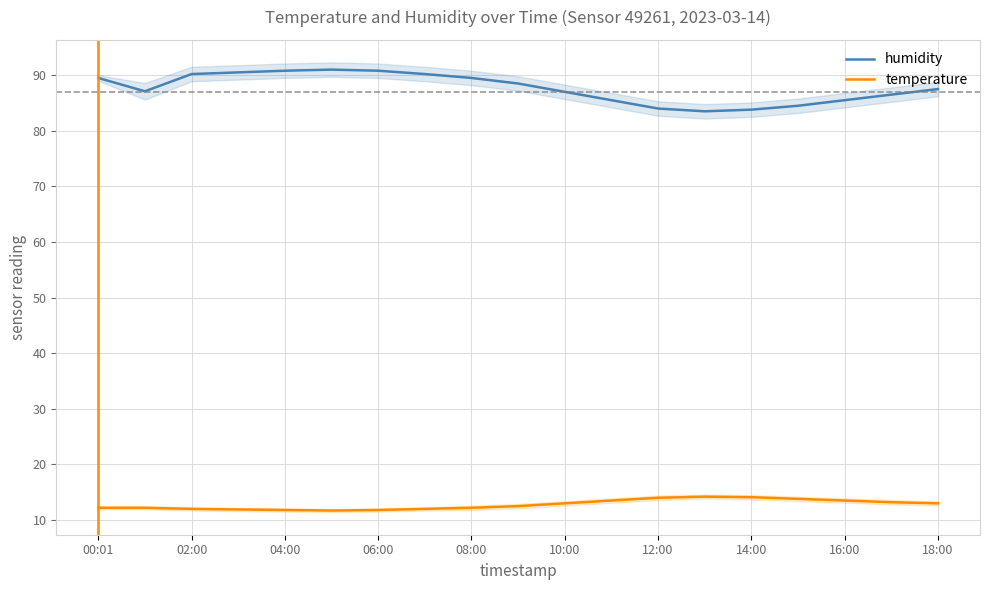

What is the highest value of the temperature series?

14.2